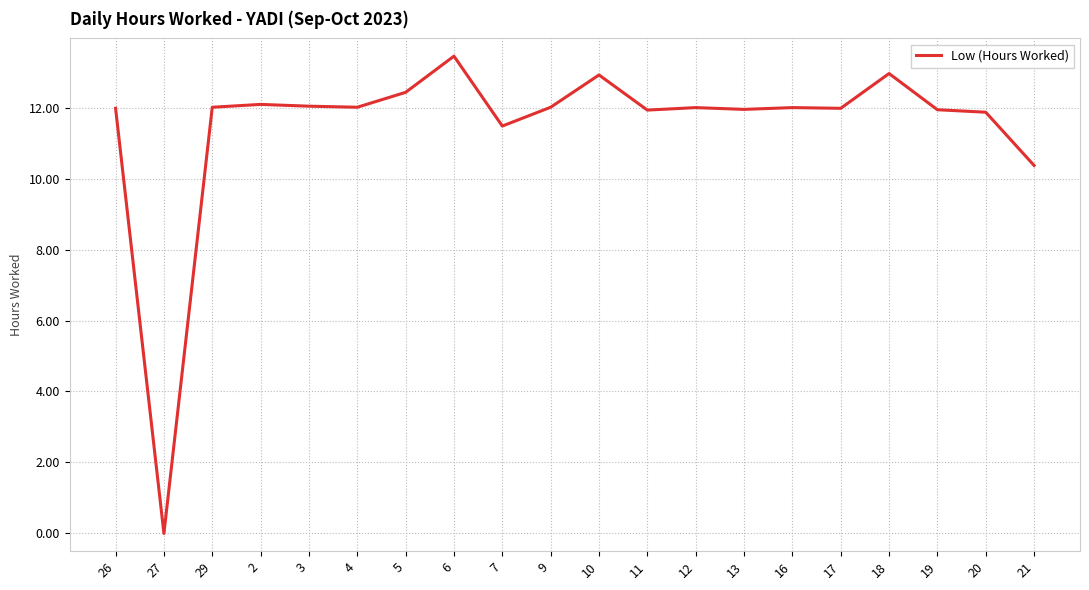

Is it true that the value at 29 is 6.1?

False